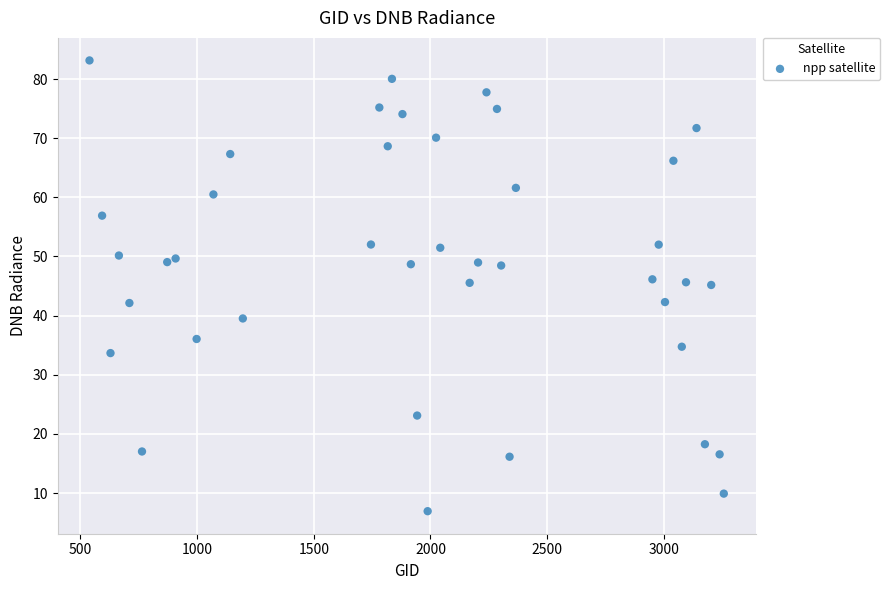

What is the range of X values (max minus min)?

2718.0